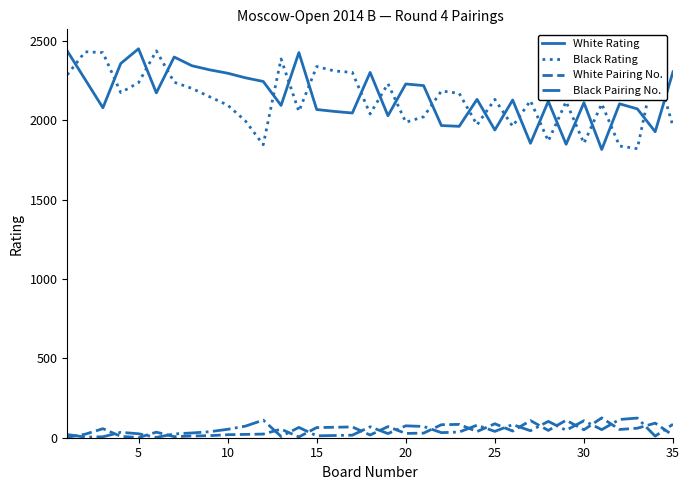

What is the greatest value displayed?

2452